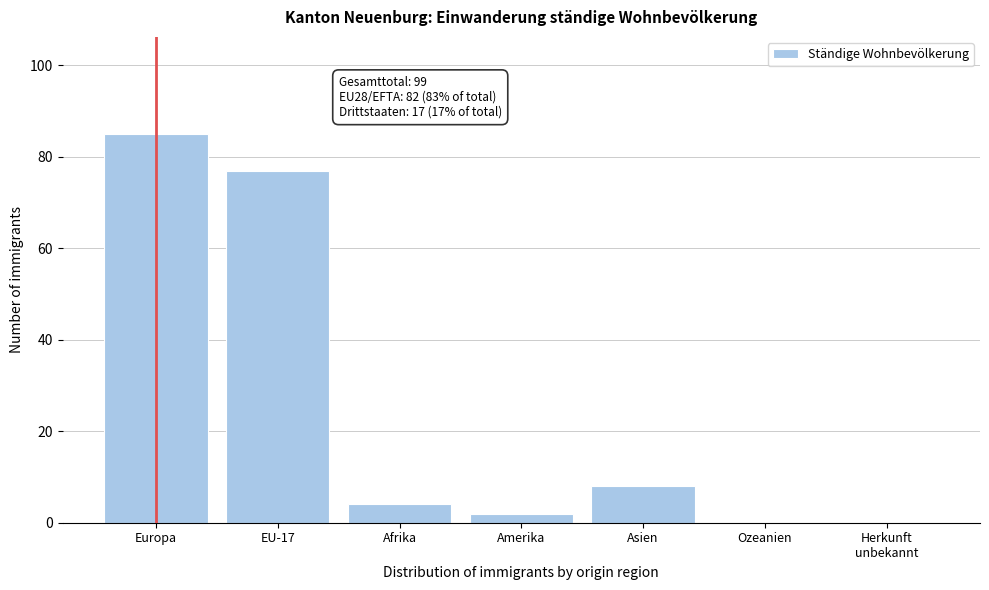

What is the change in value from EU-17 to Ozeanien?

-77